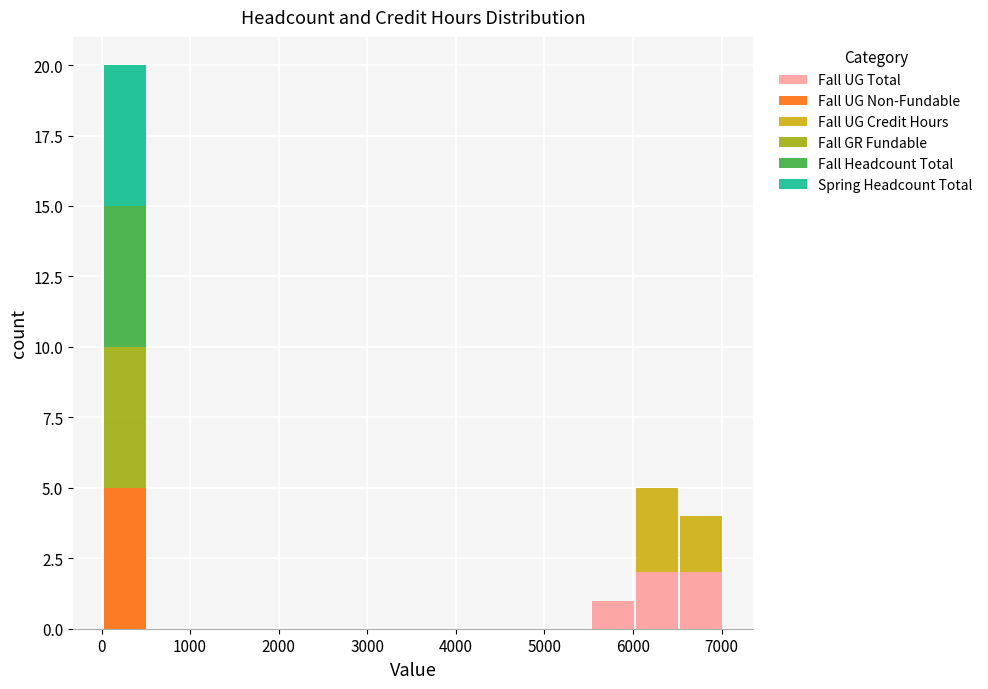

Reading left to right, list every stacked bar in this chart as the range it spans on the x-axis followed by its total height. Neither the bar edges nor the heights are printed on the chart, so give them approximately, as read against the axes.

0 to 500: 20
500 to 1000: 0
1000 to 1500: 0
1500 to 2000: 0
2000 to 2500: 0
2500 to 3000: 0
3000 to 3500: 0
3500 to 4000: 0
4000 to 4500: 0
4500 to 5000: 0
5000 to 5500: 0
5500 to 6000: 1
6000 to 6500: 5
6500 to 7000: 4